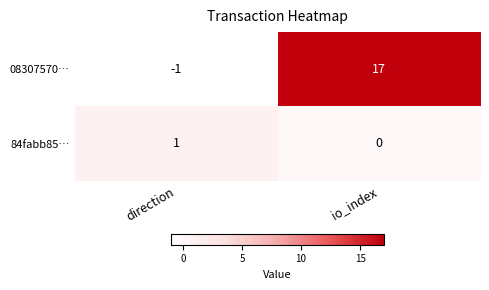

Which label corresponds to the smallest value in the chart?

direction